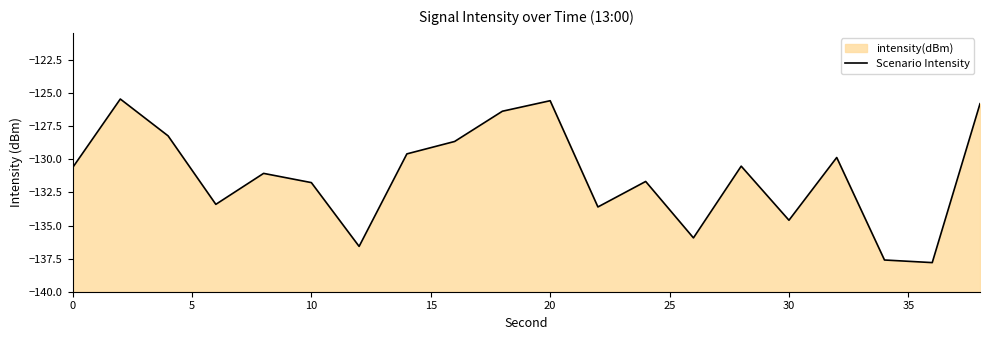

How many lines are shown in the chart?

1